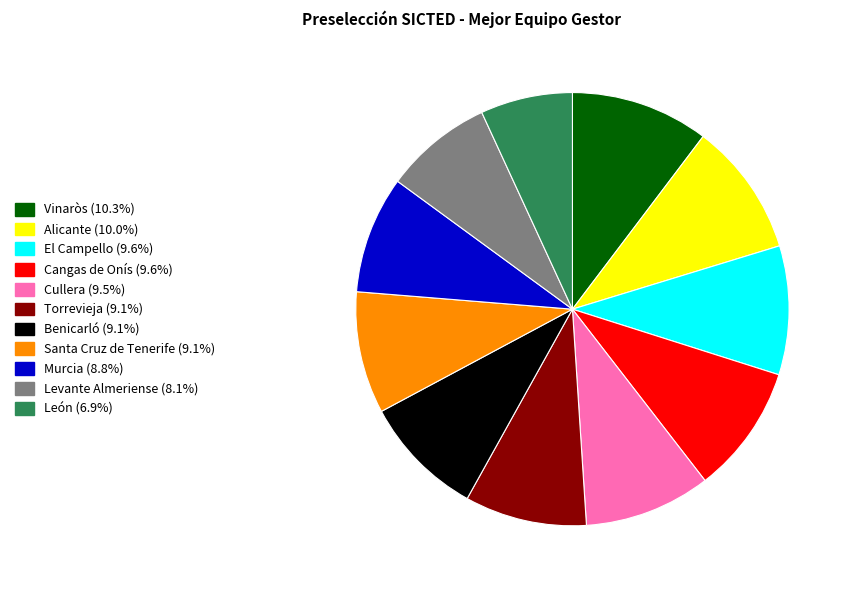

Which category has the smallest portion of the pie?

León